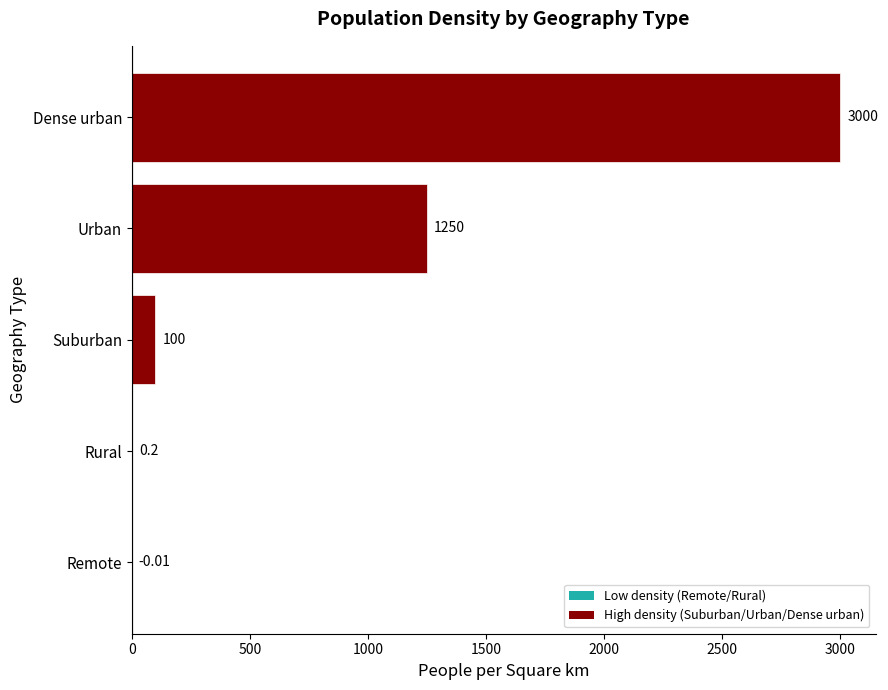

What is the change in value from Remote to Dense urban?

+3000.0